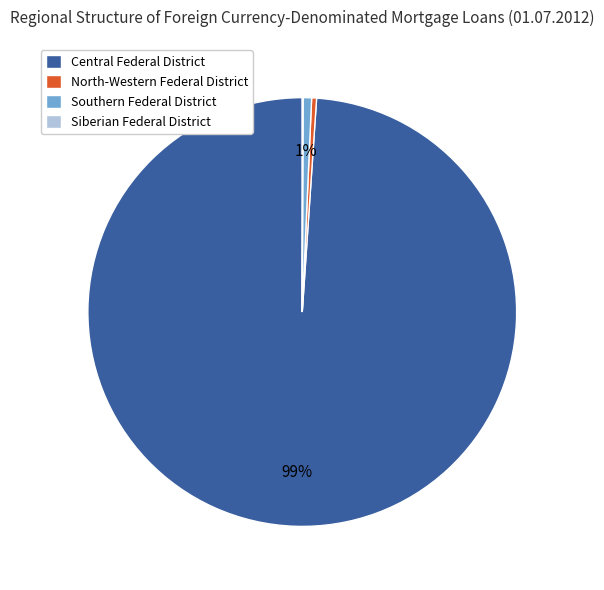

Which has a higher value, North-Western Federal District or Central Federal District?

Central Federal District